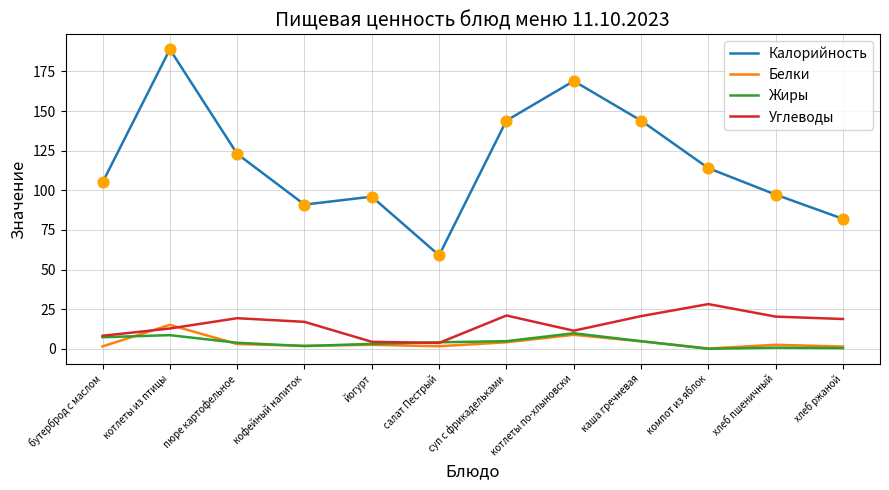

What is the spread (max minus min) of values at котлеты из птицы?

180.4